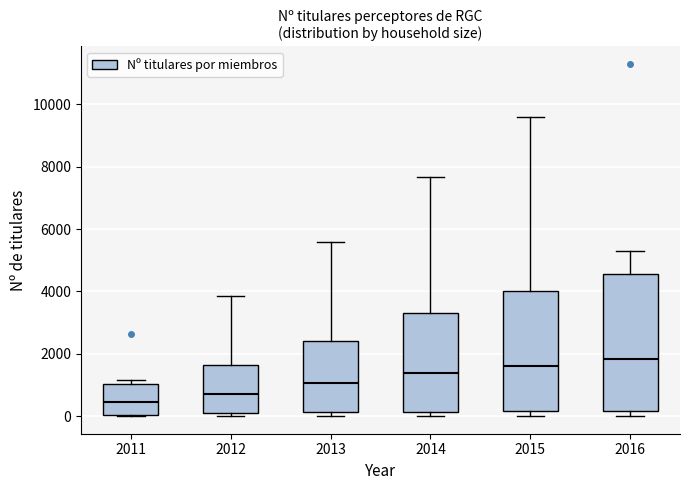

Which box's median line is the highest?

2016